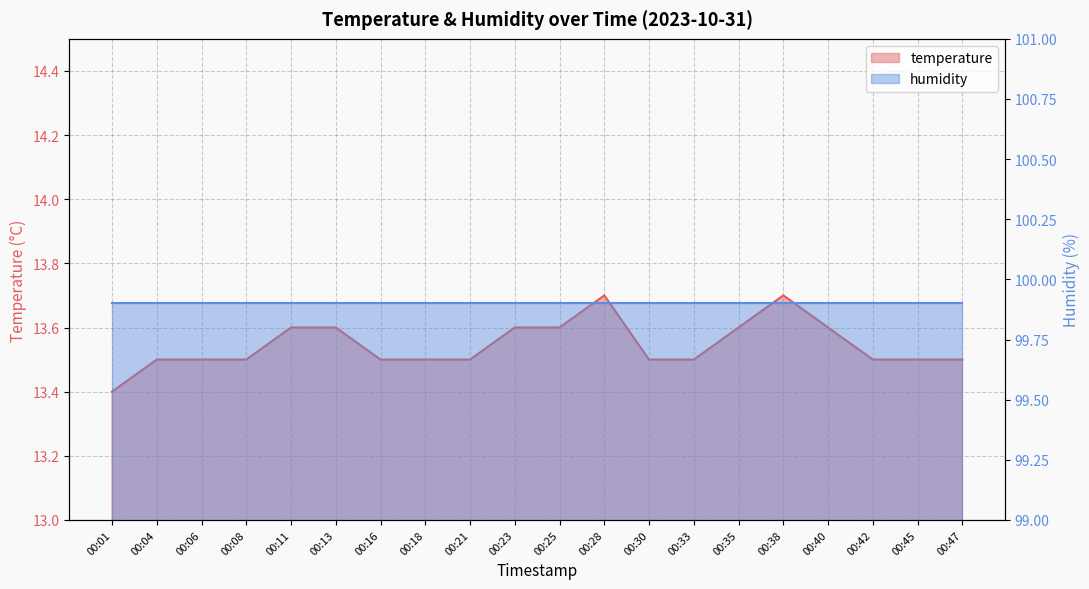

Count the values in the range 13 to 14.

20